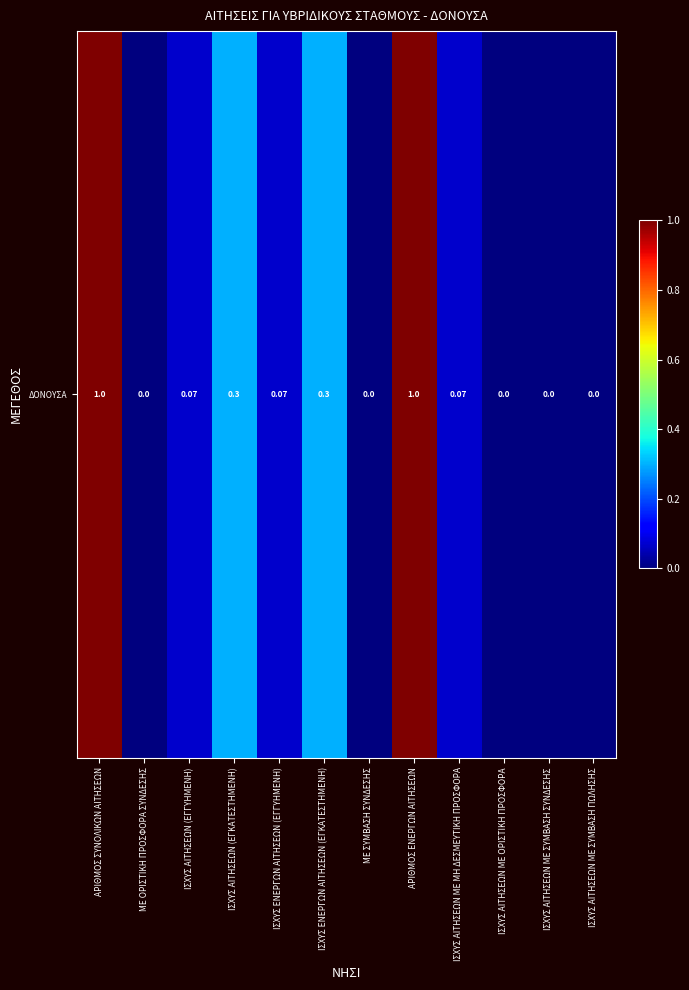

Reading left to right, list all the values displayed in this chart.

1.0	0.0	0.1	0.3	0.1	0.3	0.0	1.0	0.1	0.0	0.0	0.0